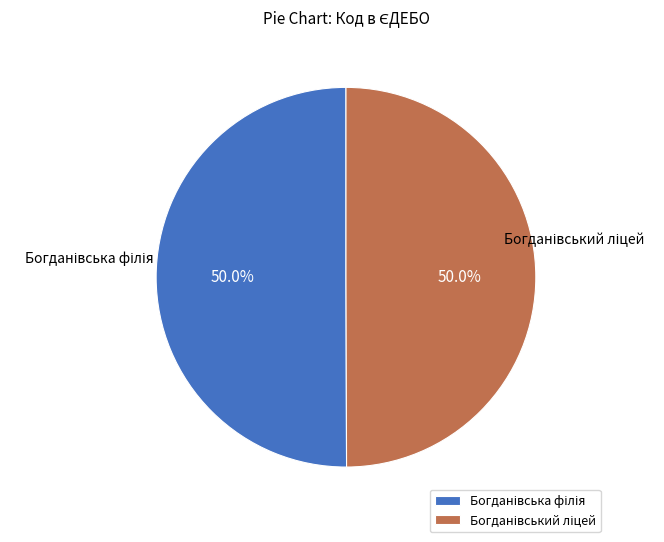

How many segments does this pie chart have?

2